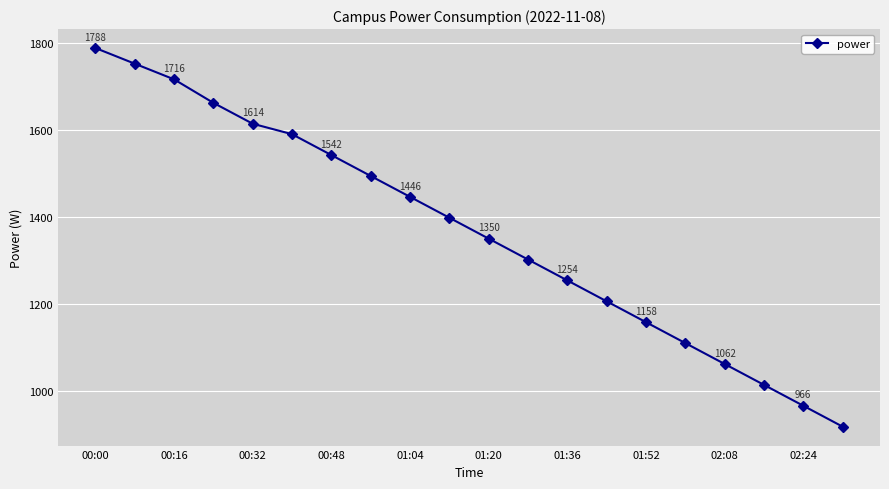

True or false: the data has more than 2 interior local peaks.

False